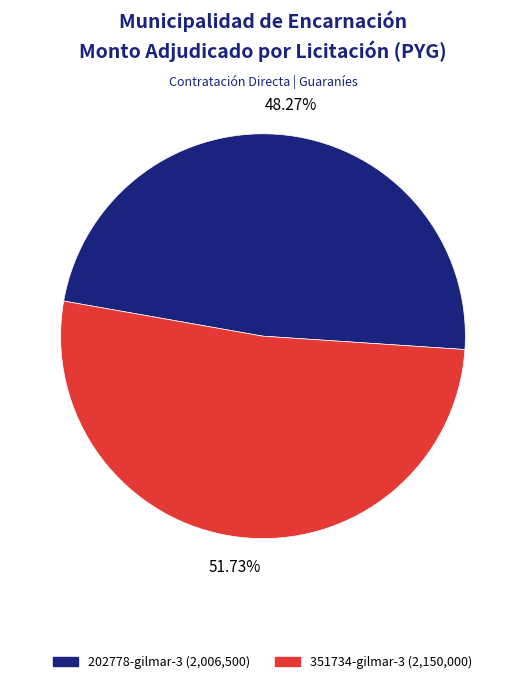

Is it true that 202778-gilmar-3 is 34% of the pie?

False